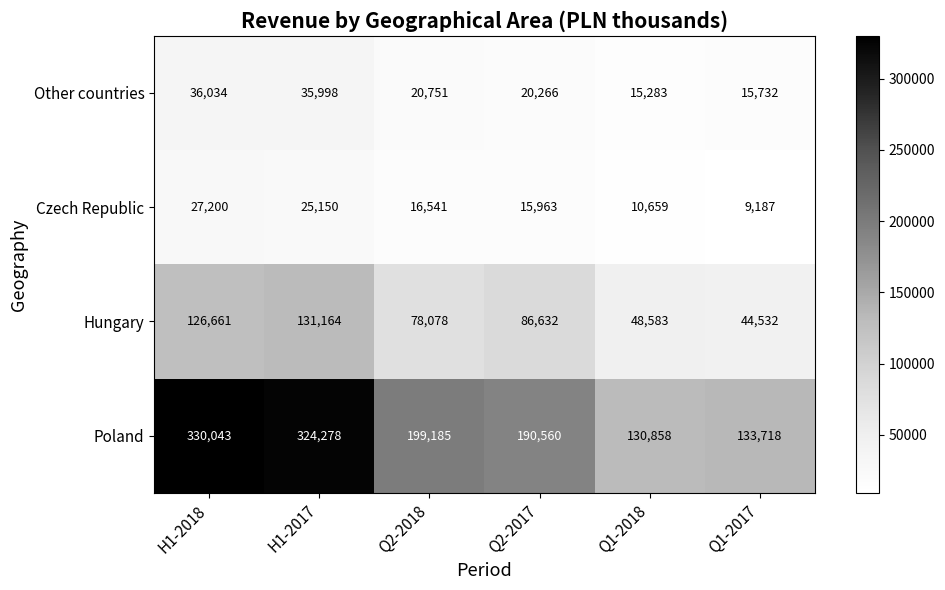

Which series has the largest total across all categories?

Poland